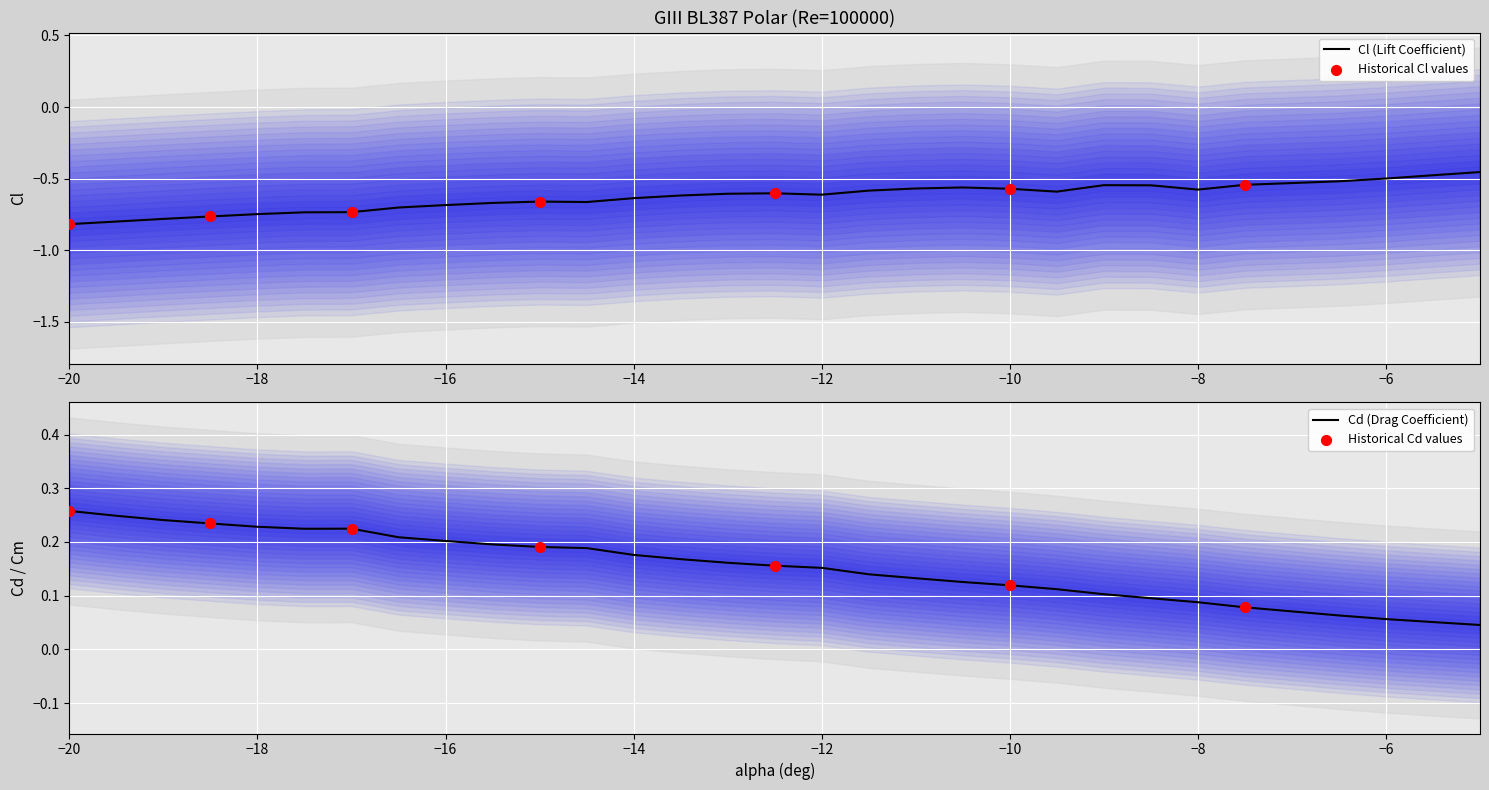

The value of Cl (Lift Coefficient) at −8 is -0.6. True or false?

True